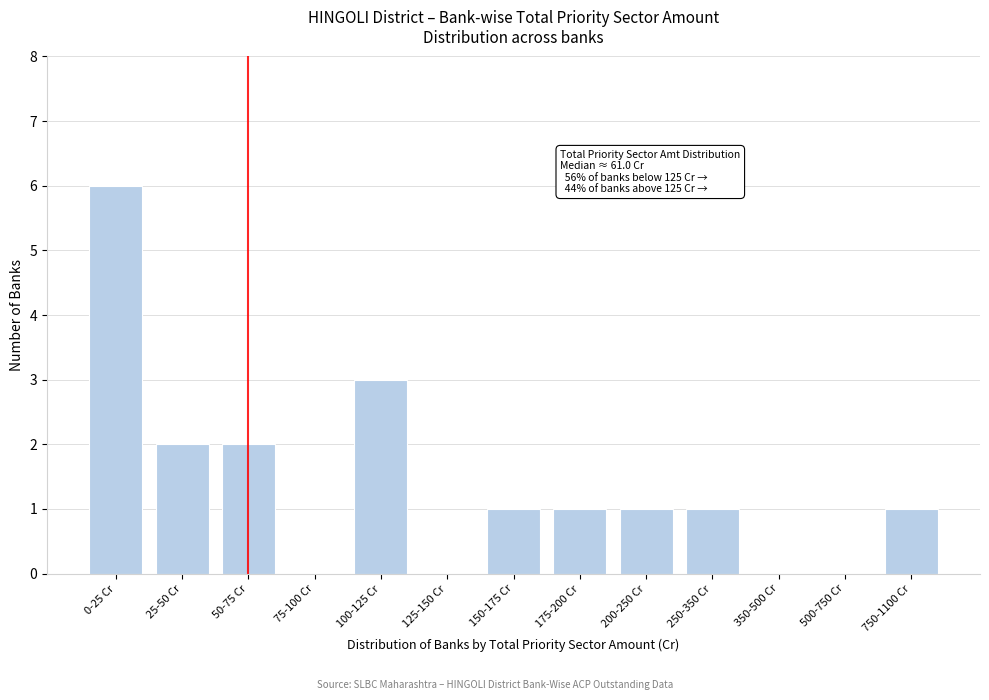

Reading right to left, what are all the values shown in this chart?

750-1100 Cr=1	500-750 Cr=0	350-500 Cr=0	250-350 Cr=1	200-250 Cr=1	175-200 Cr=1	150-175 Cr=1	125-150 Cr=0	100-125 Cr=3	75-100 Cr=0	50-75 Cr=2	25-50 Cr=2	0-25 Cr=6